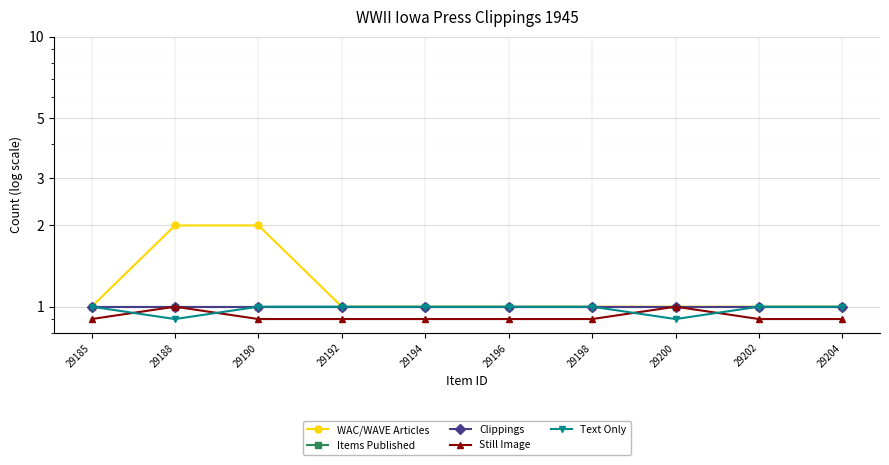

Is it true that Clippings equals 1.7 at 29188?

False